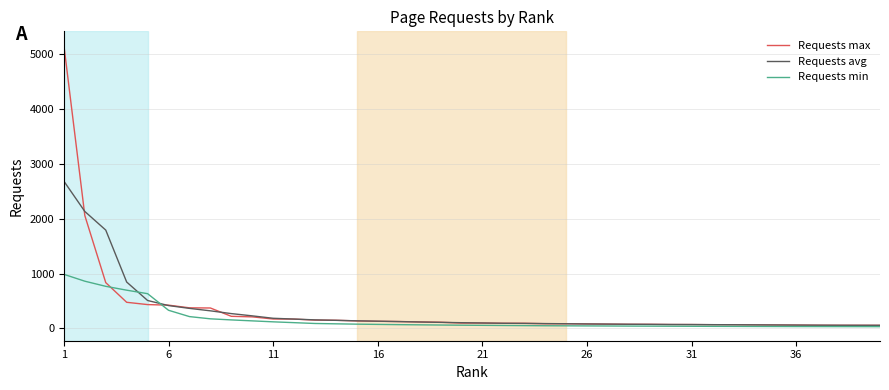

List the series in order of their peak value, lowest first.

Requests min, Requests avg, Requests max